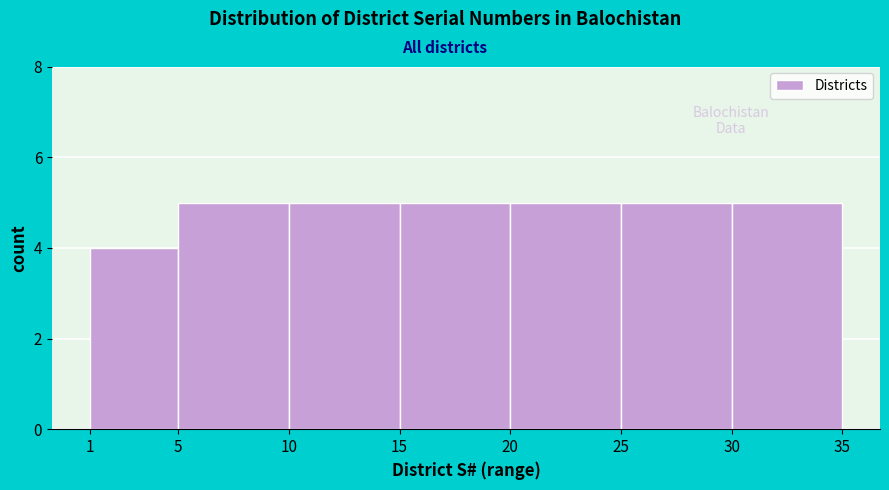

How tall is the bar that spans 25 to 30 on the x-axis? The values are not printed on the chart, so give them approximately, as read against the axis.

5